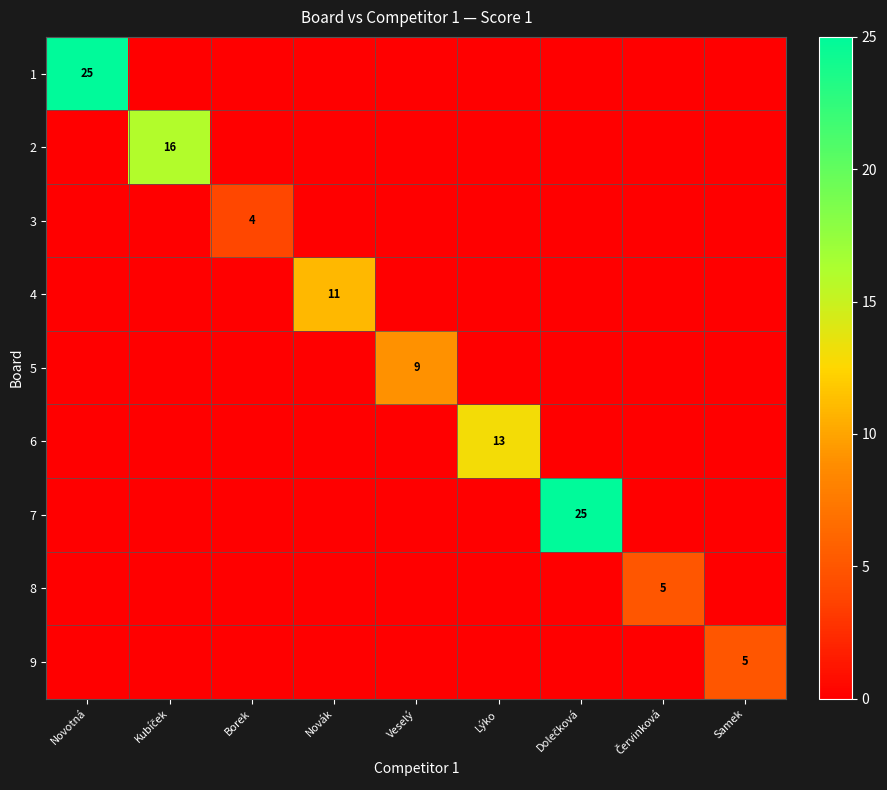

The 5 series shows 9 at Veselý. True or false?

True